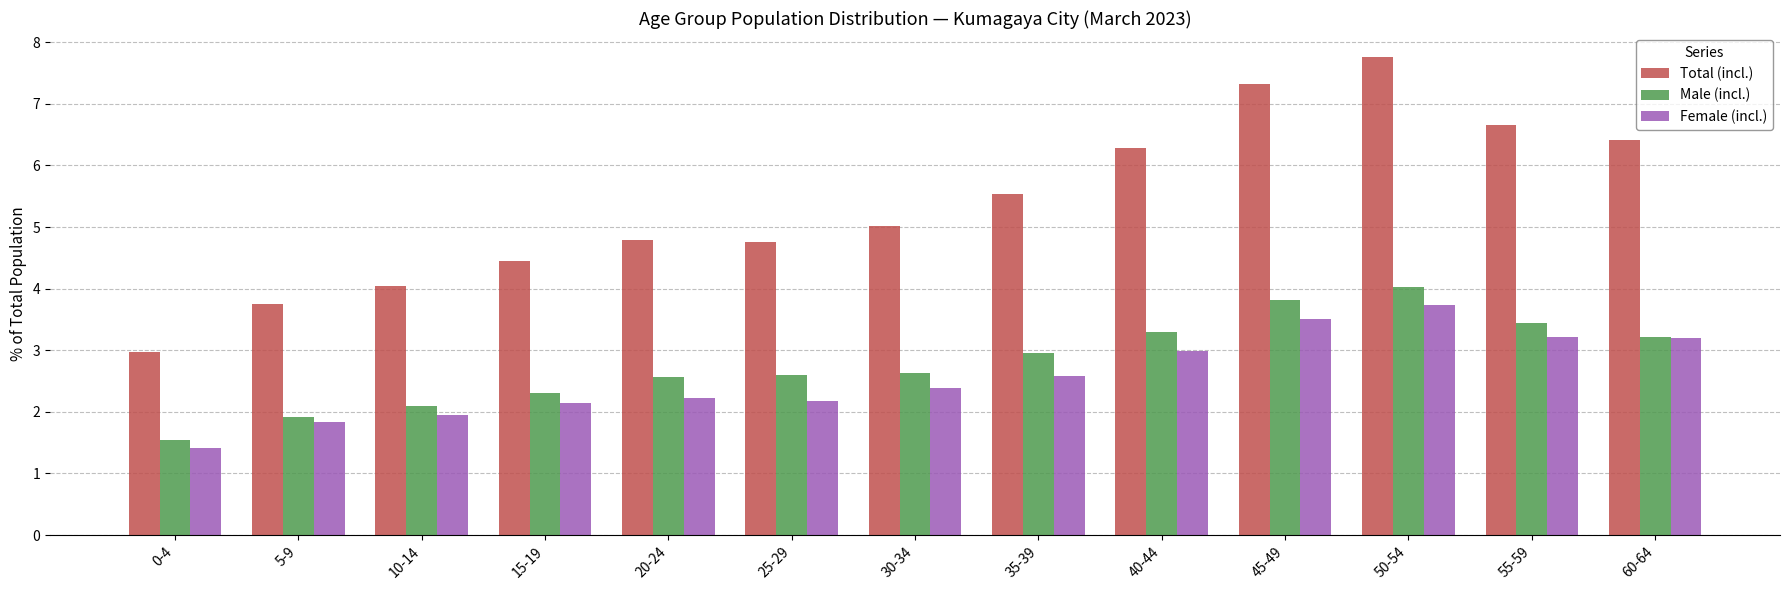

At which category is the sum across all series the highest?

50-54